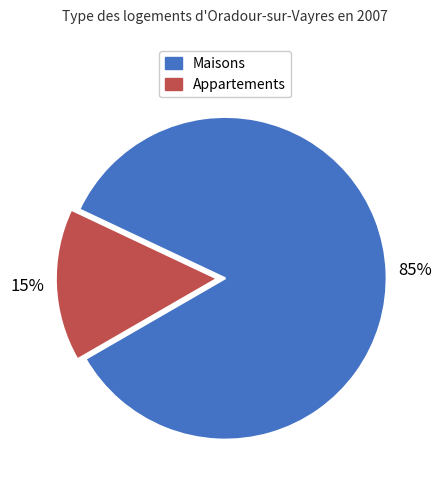

How many segments does this pie chart have?

2